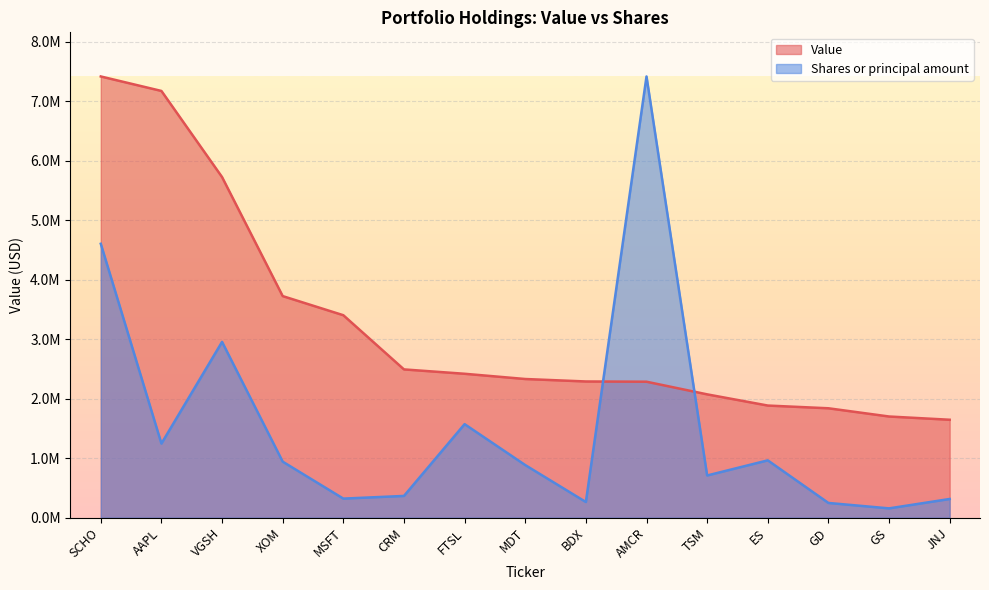

How many interior local peaks does the Shares or principal amount series have?

4